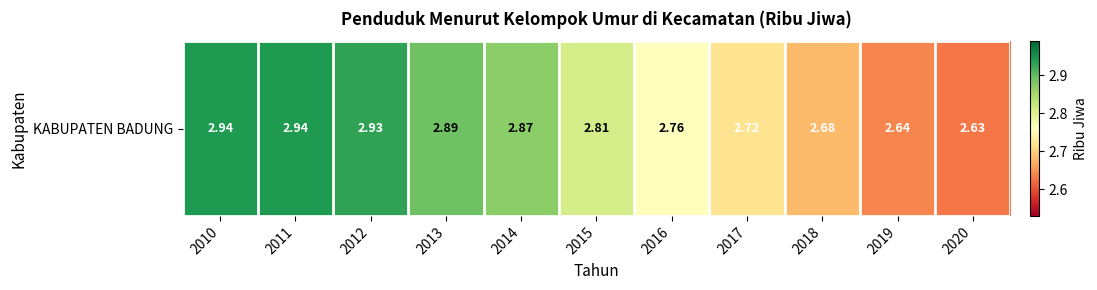

What is the difference between the maximum and minimum values?

0.3